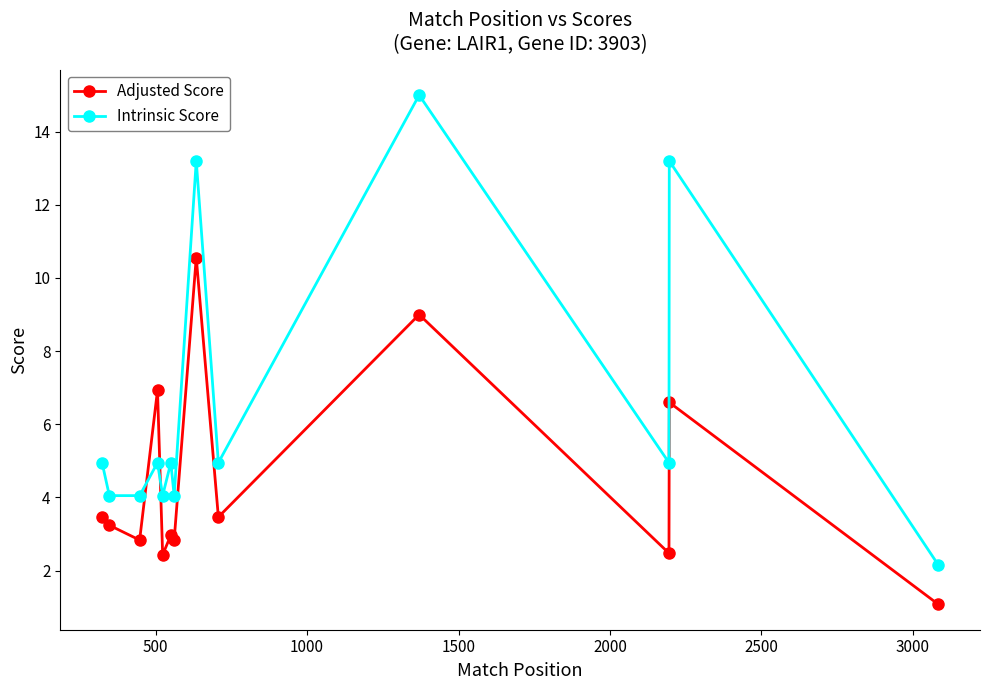

What is the maximum value shown in the chart?

15.0